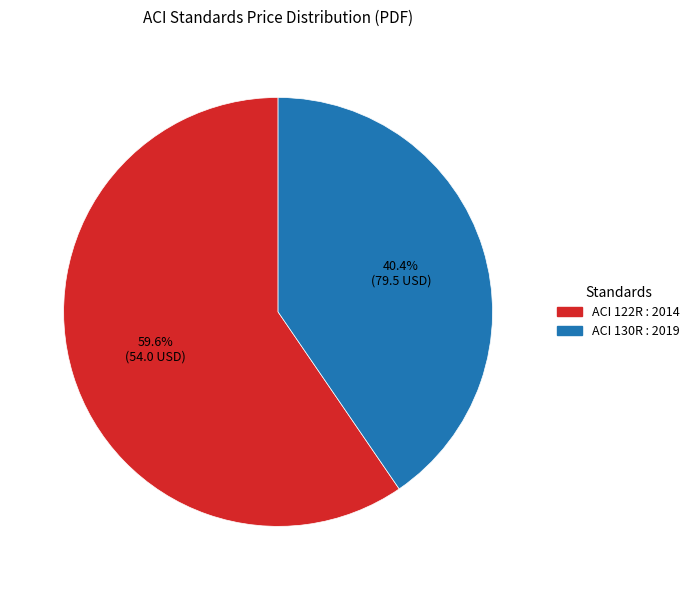

Count the number of slices in the pie.

2